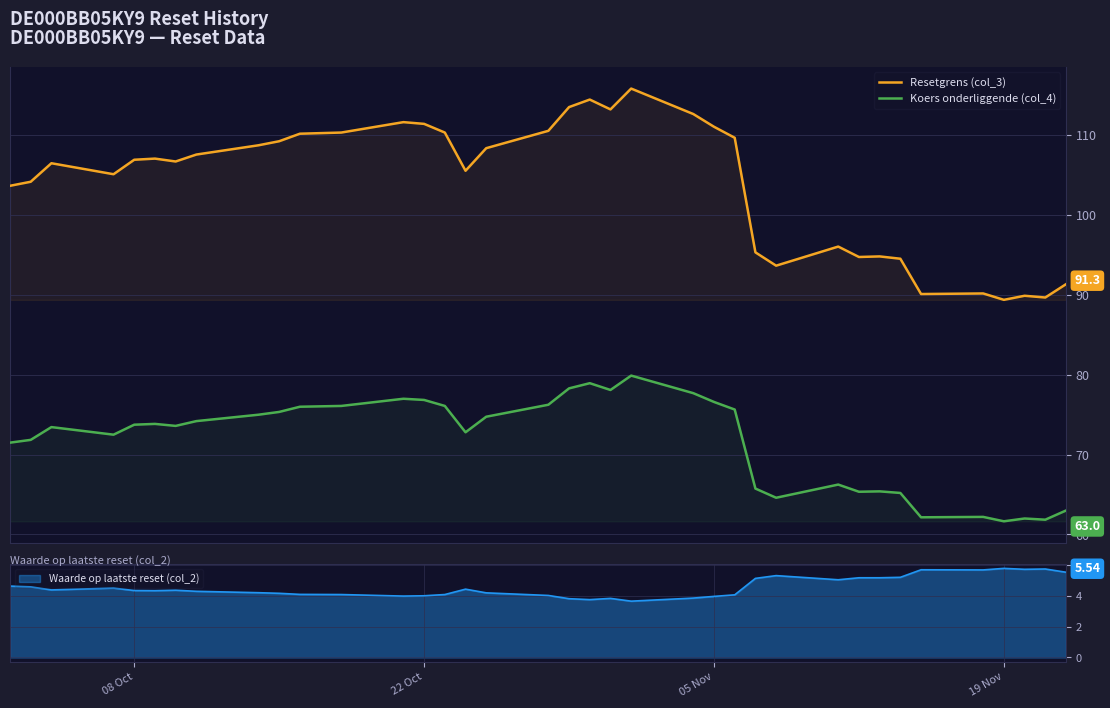

True or false: Resetgrens (col_3) has a value of 163.7 at 34.

False